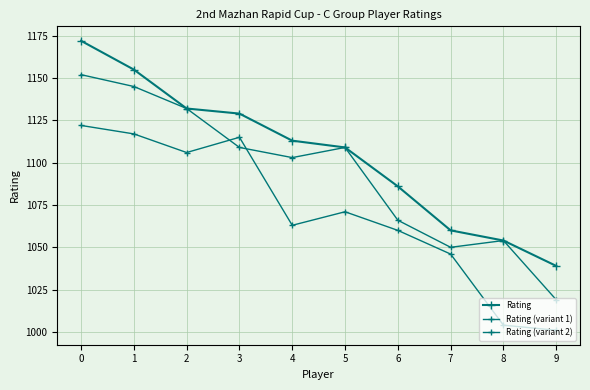

True or false: Rating has a value of 1129 at 3.

True